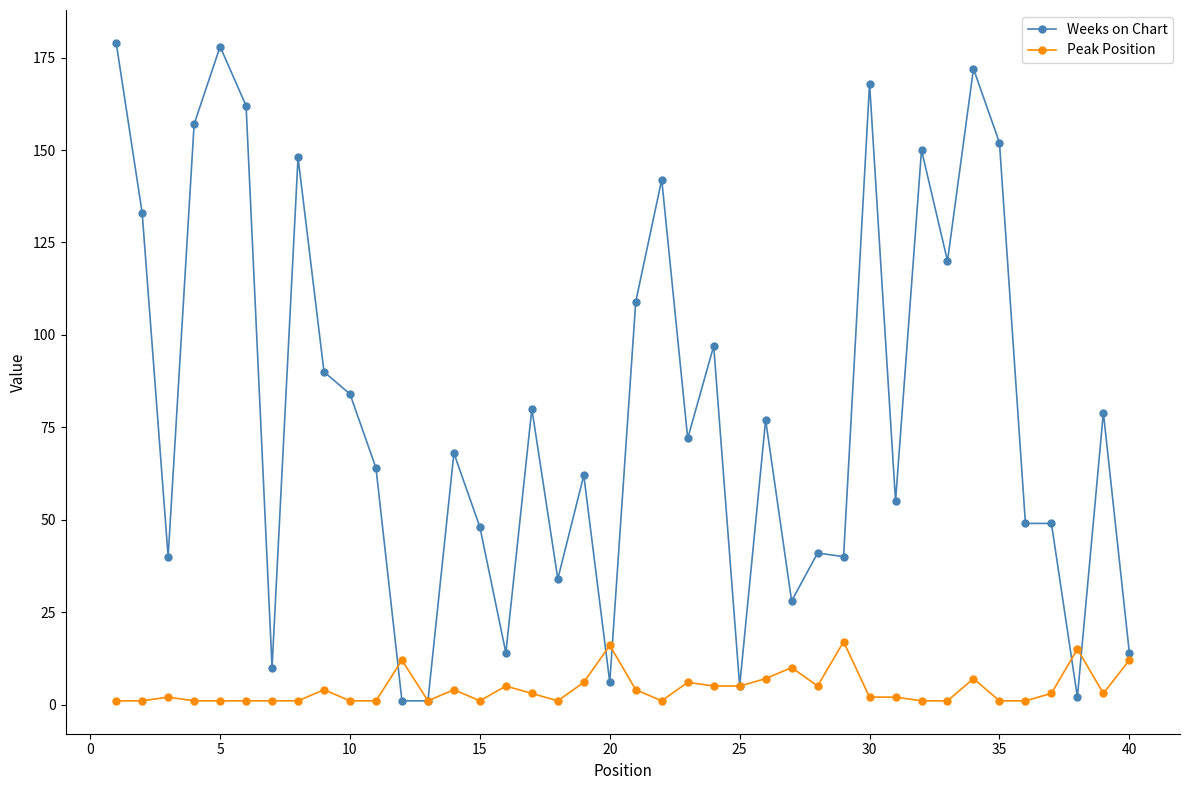

Which series ends up on top after the final intersection of Peak Position and Weeks on Chart?

Weeks on Chart